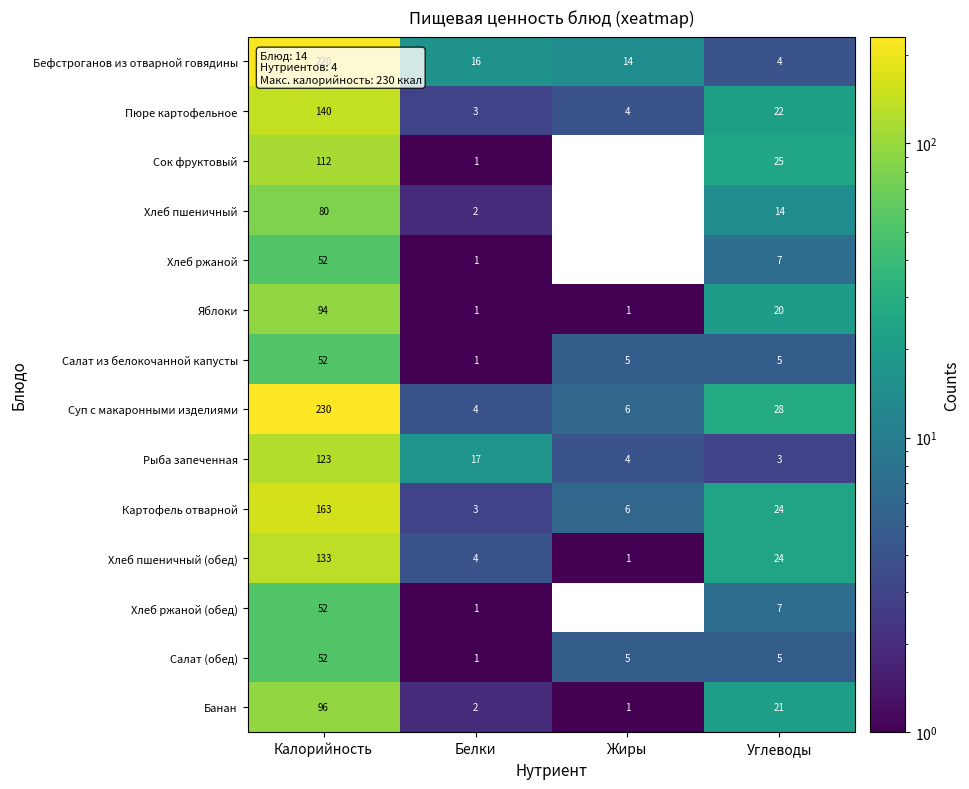

List the labels in order of Бефстроганов из отварной говядины value, largest first.

Калорийность, Белки, Жиры, Углеводы